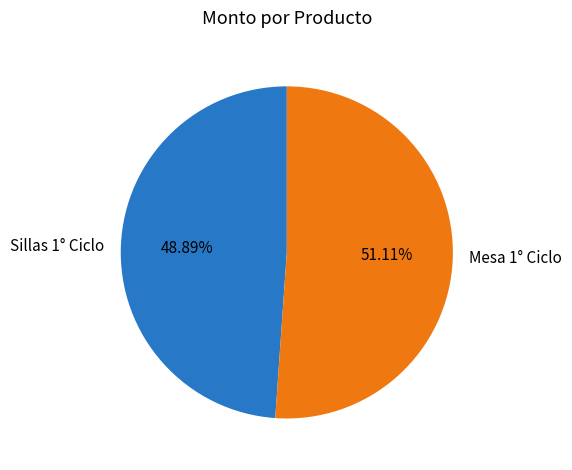

Is it true that Sillas 1° Ciclo is 57% of the pie?

False